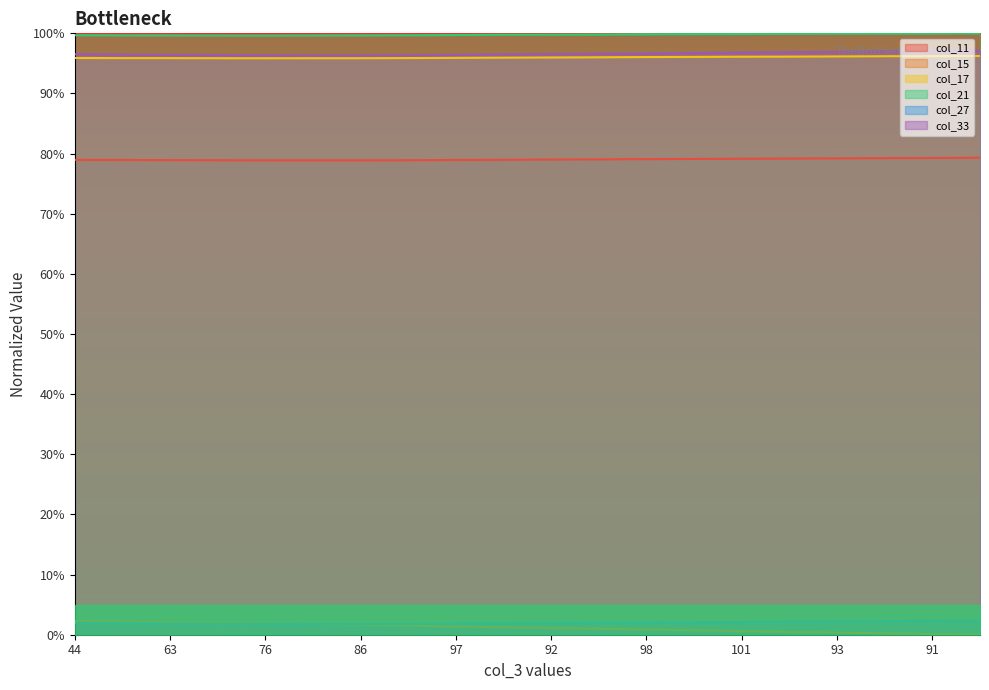

What are all the series names shown in the legend?

col_11, col_15, col_17, col_21, col_27, col_33